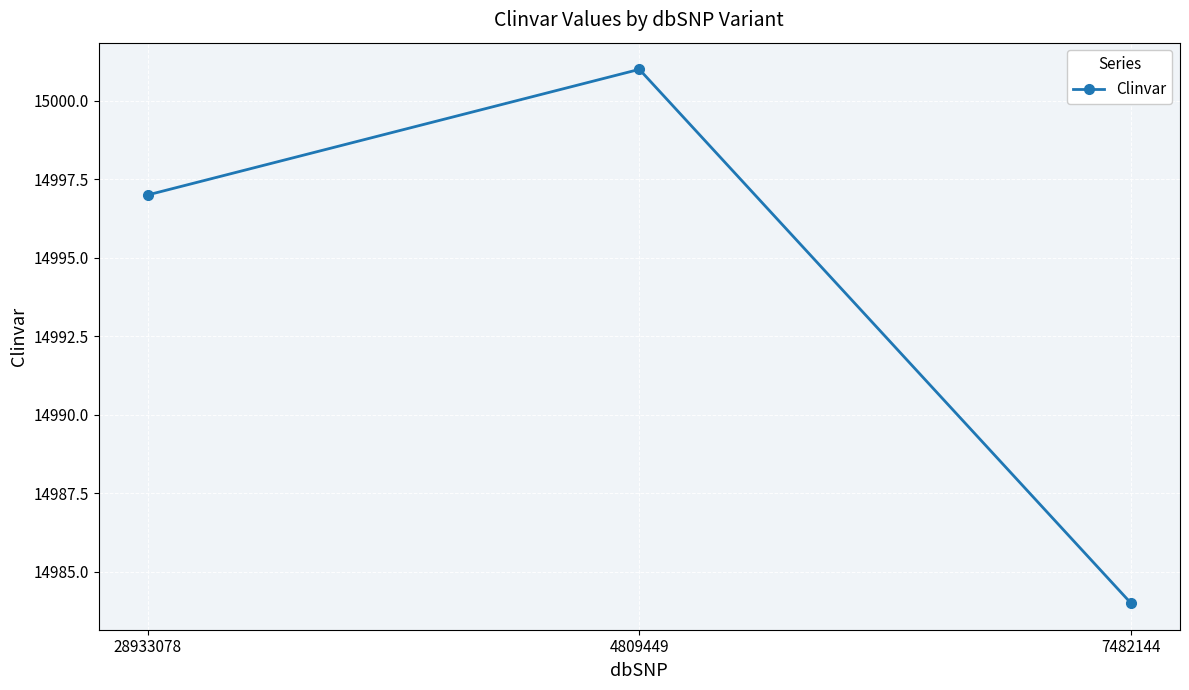

How many lines are shown in the chart?

1